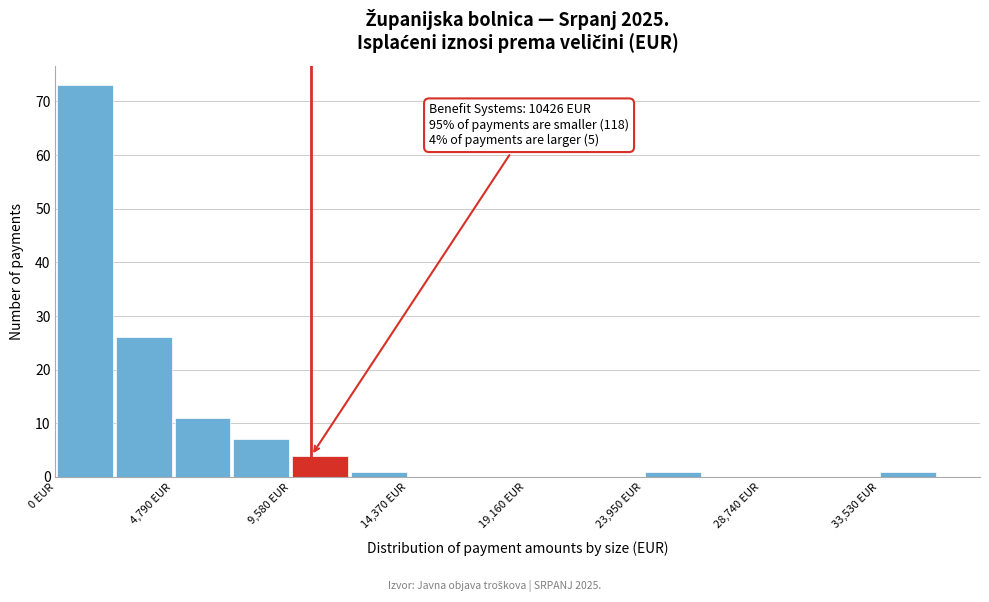

Which range on the x-axis has the tallest bar?

0 to 2500